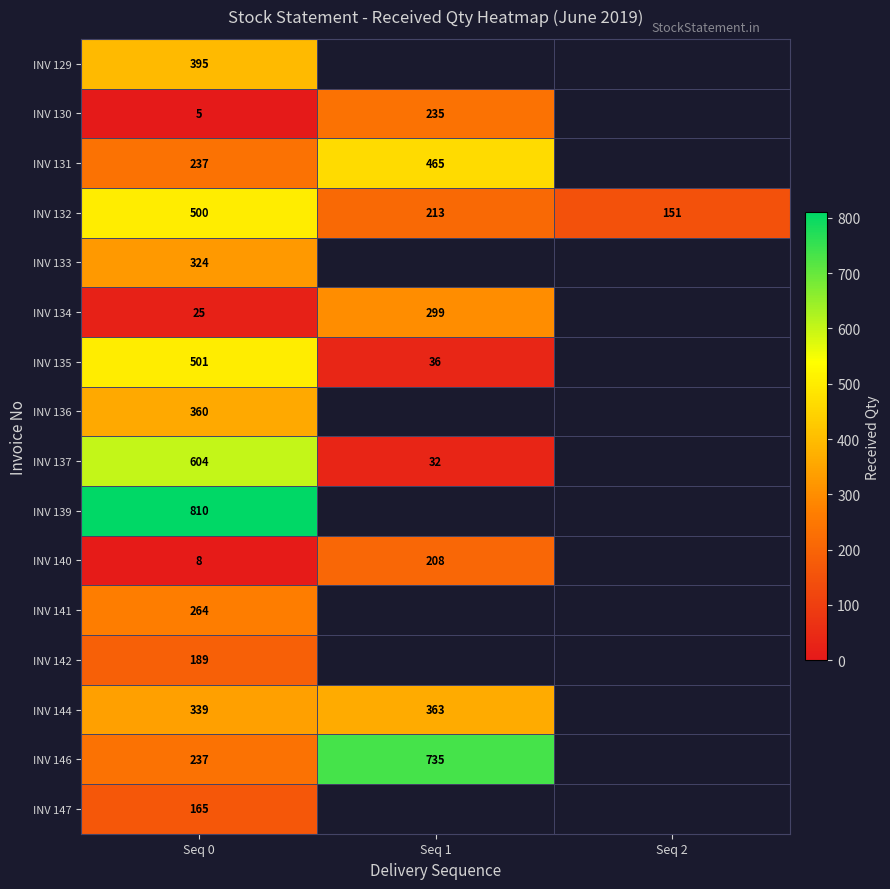

The value of INV 133 at Seq 0 is 324. True or false?

True